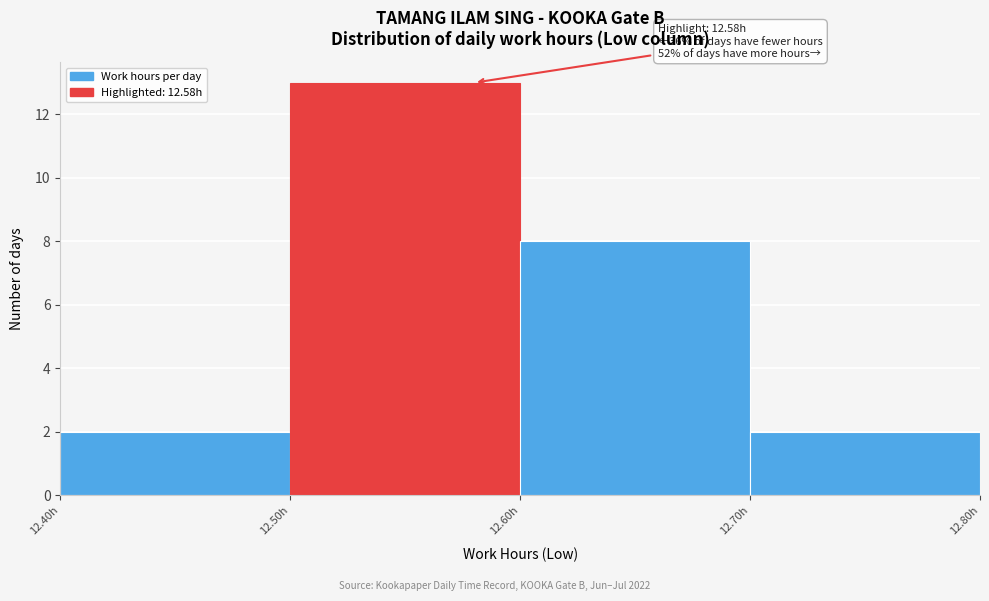

Over which range of the x-axis is the bar tallest?

12.5 to 12.6